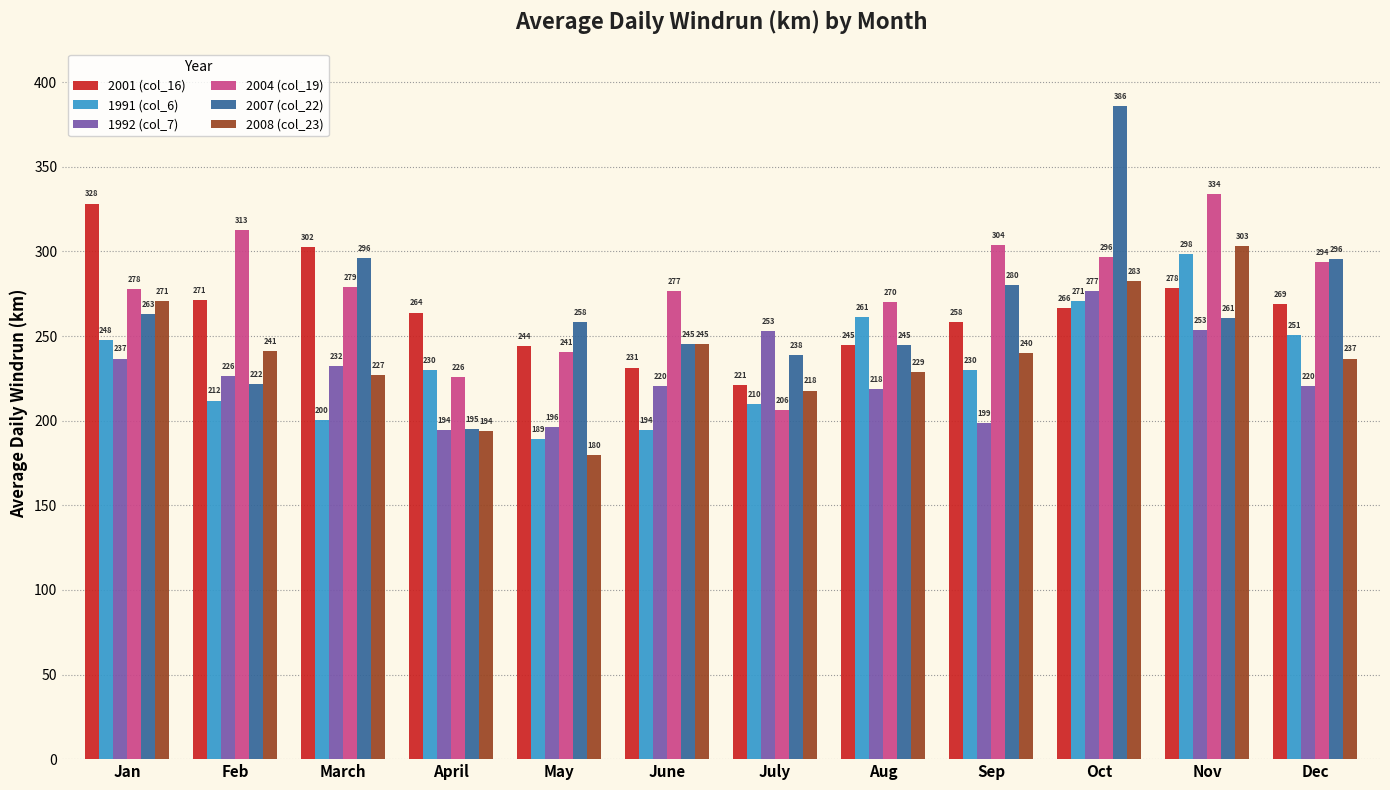

What is the value of the 1992 (col_7) bar at the 12th from the left?

220.4